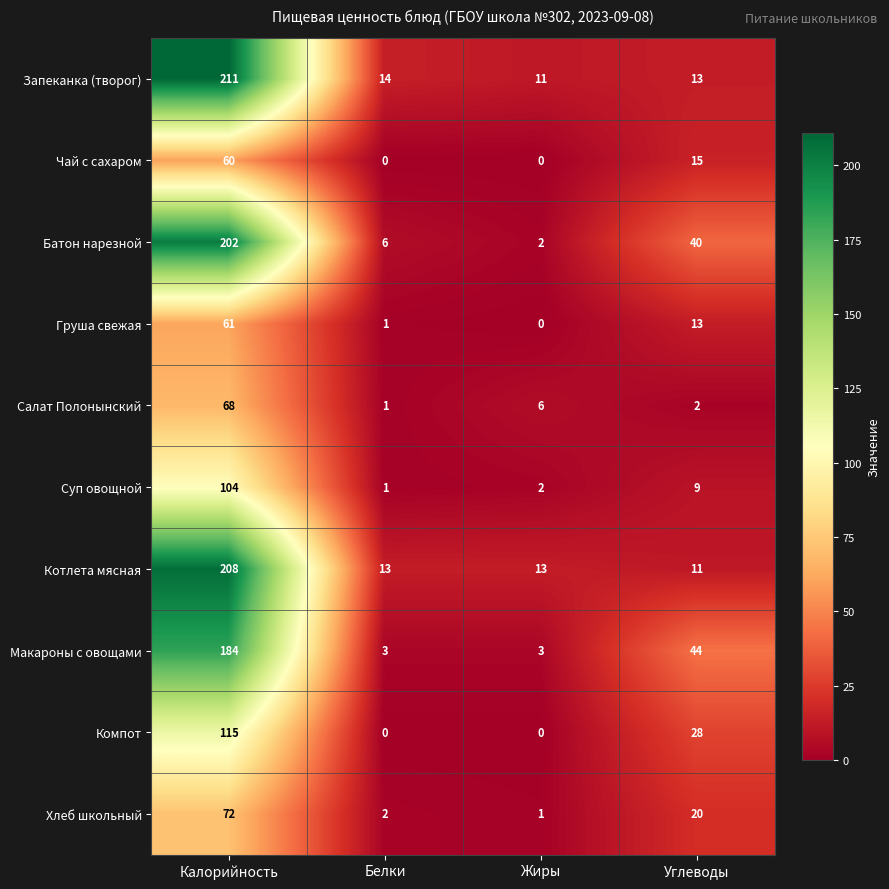

How many values in the Макароны с овощами series are below 44?

2